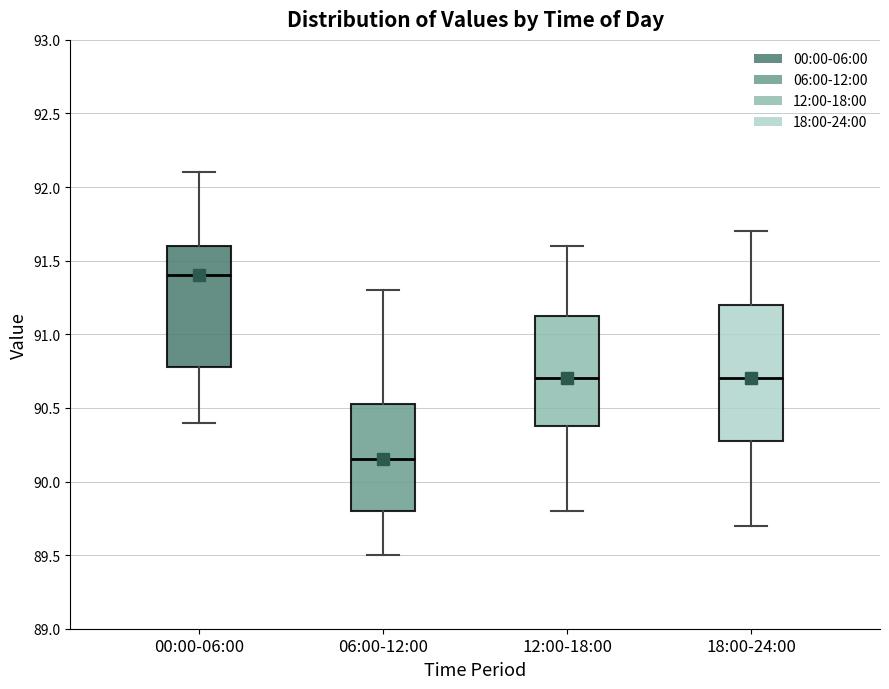

Reading left to right, transcribe this box plot: for each box, give where its median line is, the range the box spans, and where its two whiskers end, as read against the y-axis. The values are not printed on the chart, so give them approximately, as read against the axis.

00:00-06:00: median 91.40, box 90.80 to 91.60, whiskers 90.40 to 92.10
06:00-12:00: median 90.15, box 89.80 to 90.55, whiskers 89.50 to 91.30
12:00-18:00: median 90.70, box 90.40 to 91.15, whiskers 89.80 to 91.60
18:00-24:00: median 90.70, box 90.30 to 91.20, whiskers 89.70 to 91.70